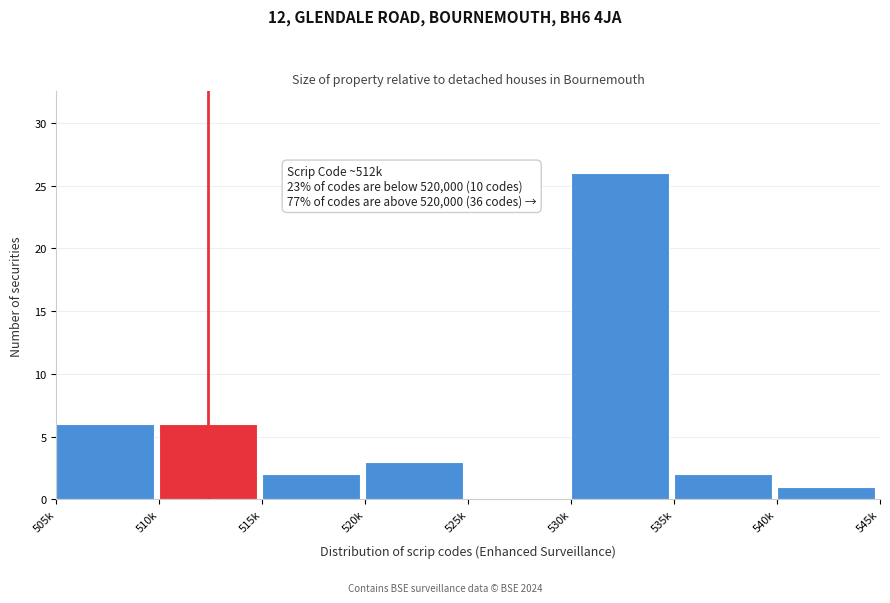

Reading left to right, what are all the values shown in this chart?

505k=6	510k=6	515k=2	520k=3	525k=0	530k=26	535k=2	540k=1